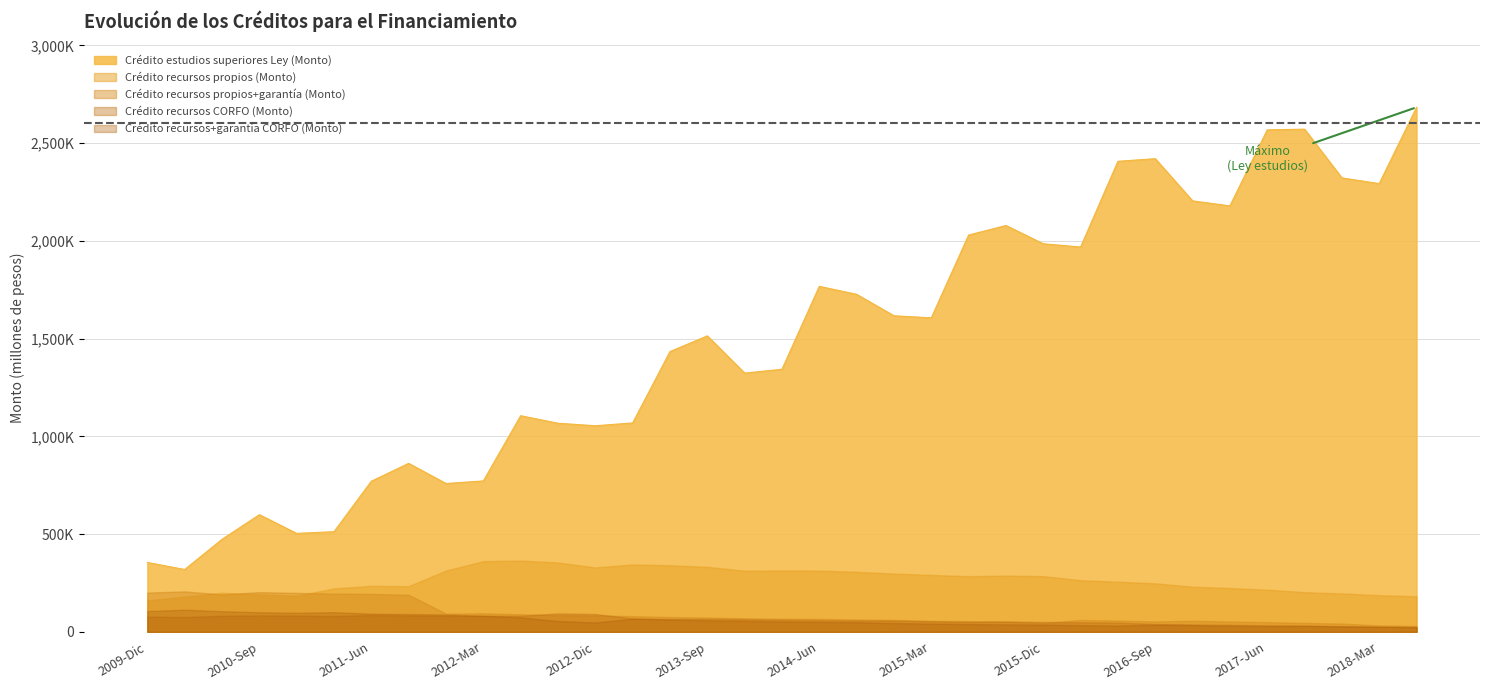

Rank the series by their maximum value, from highest to lowest.

Crédito estudios superiores Ley (Monto), Crédito recursos propios (Monto), Crédito recursos propios+garantía (Monto), Crédito recursos+garantía CORFO (Monto), Crédito recursos CORFO (Monto)